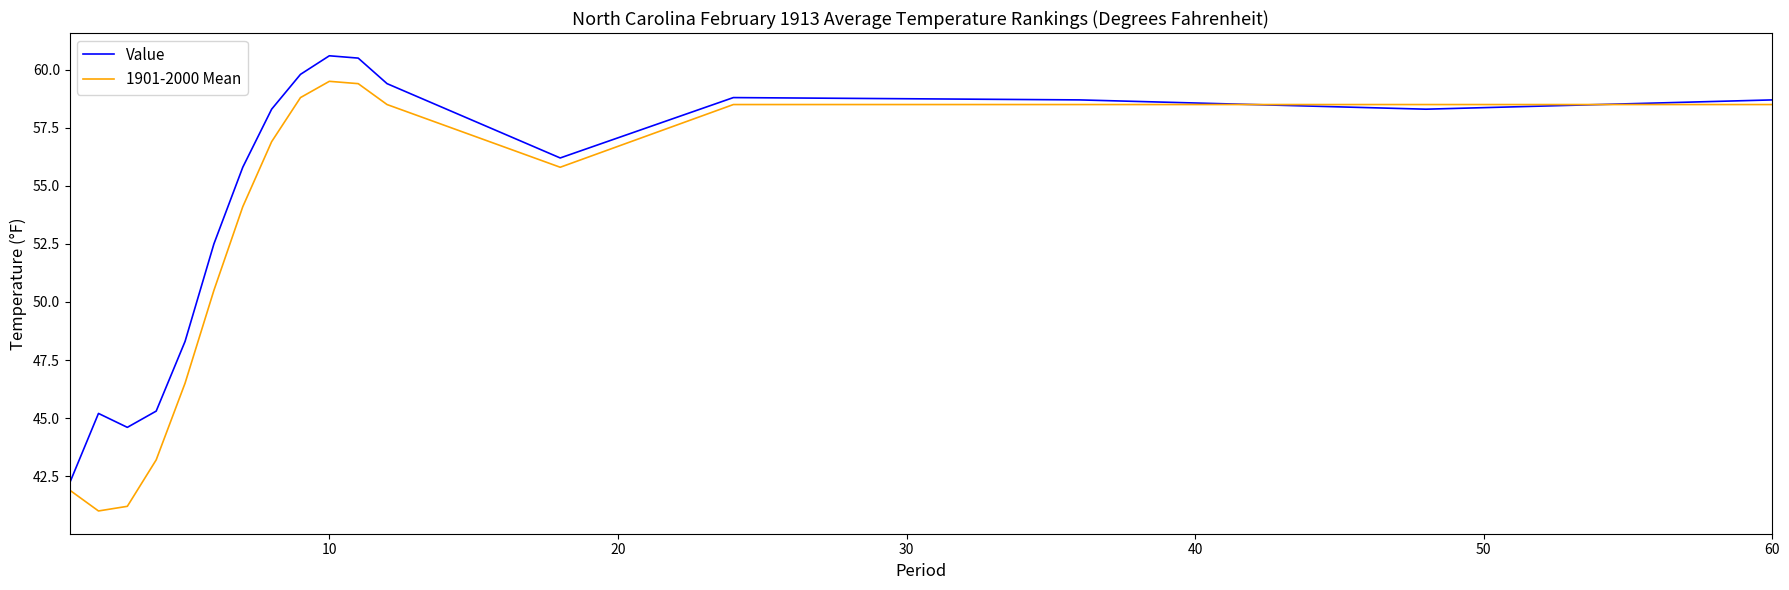

What is the minimum value for Value?

42.2